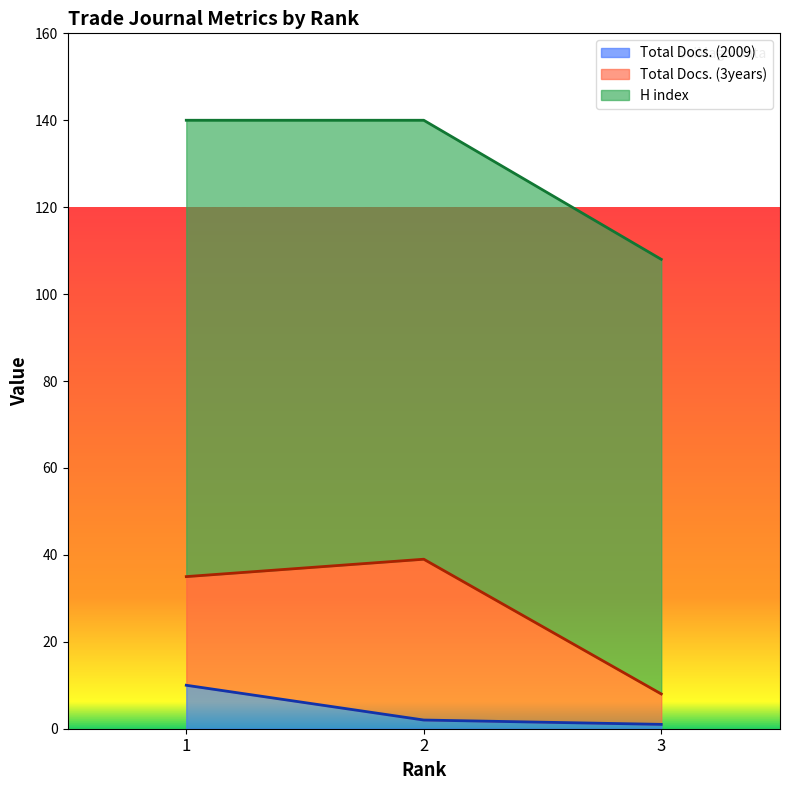

Reading left to right, transcribe all the data shown in this chart.

Total Docs. (2009): 10	2	1
Total Docs. (3years): 25	37	7
H index: 105	101	100